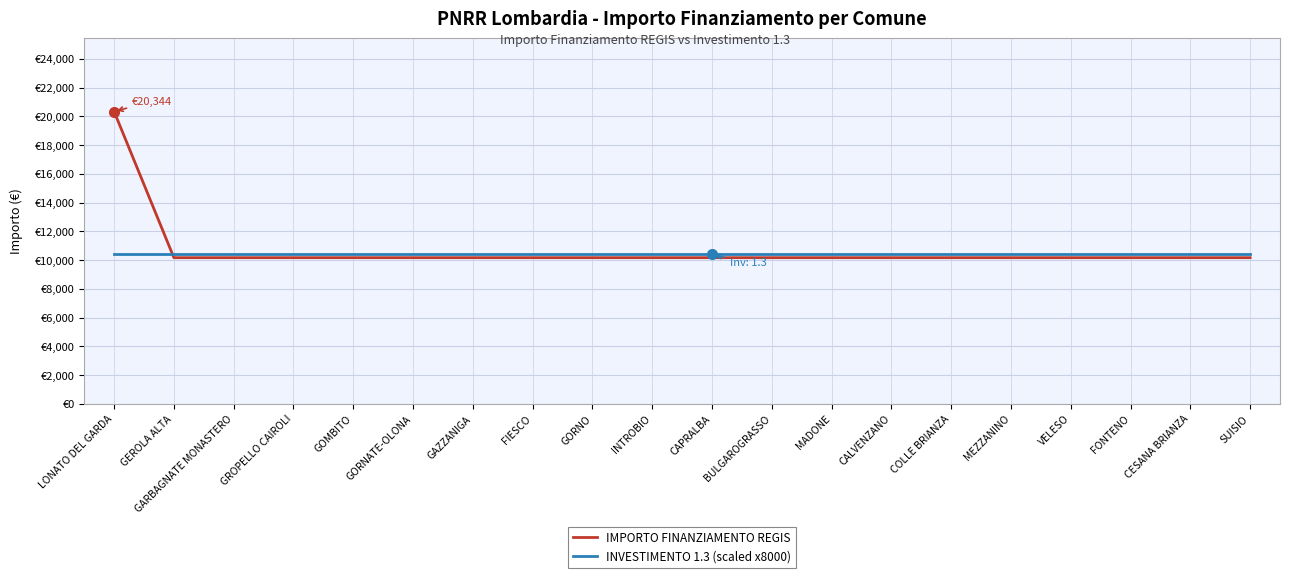

True or false: INVESTIMENTO 1.3 (scaled x8000) has a value of 10400 at INTROBIO.

True